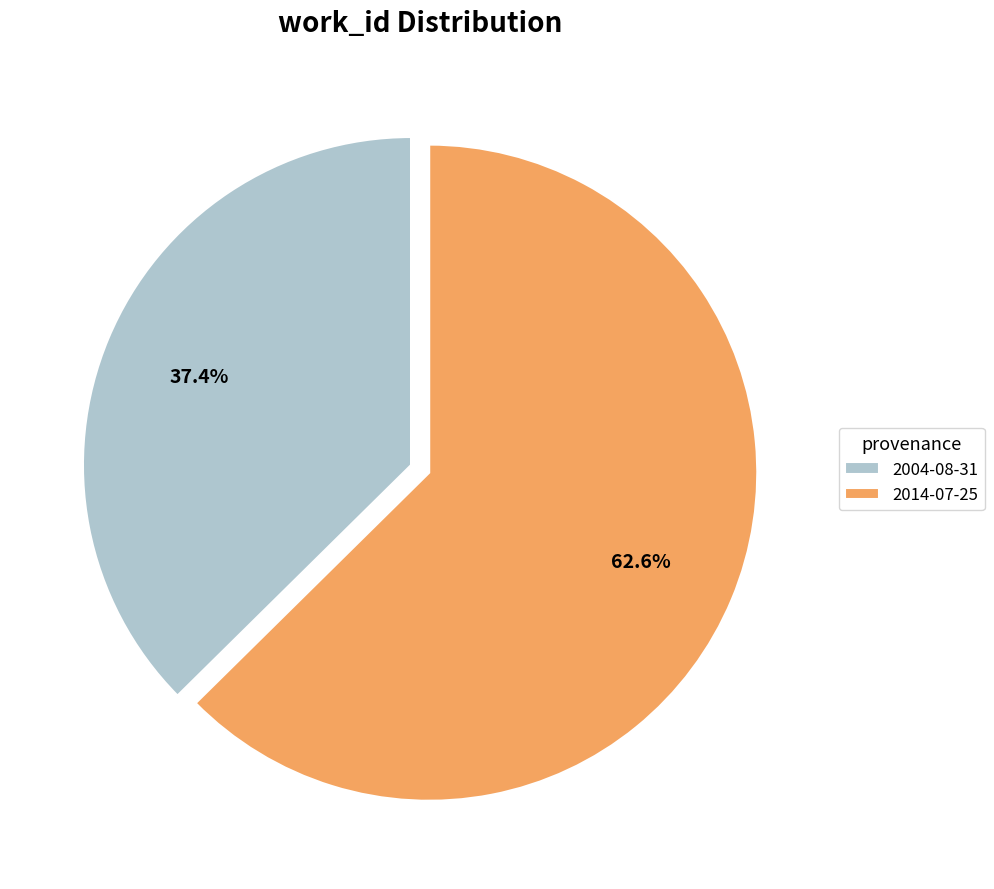

Count the number of slices in the pie.

2